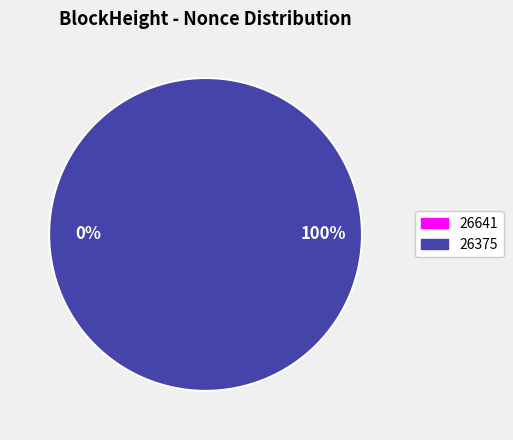

Is the sum of 26641 and 26375 greater than half?

Yes